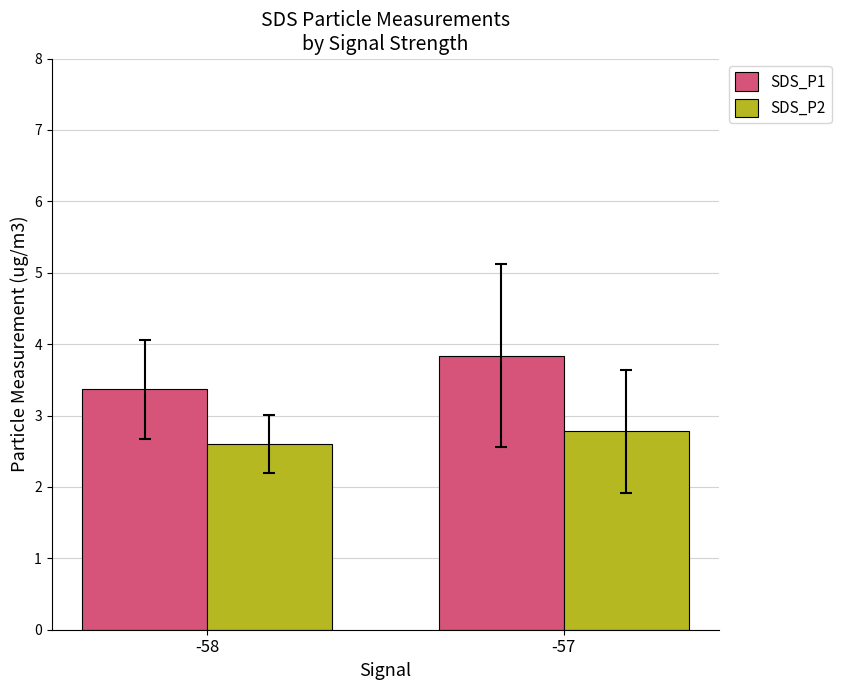

Rank the categories by SDS_P2 value from highest to lowest.

-57, -58